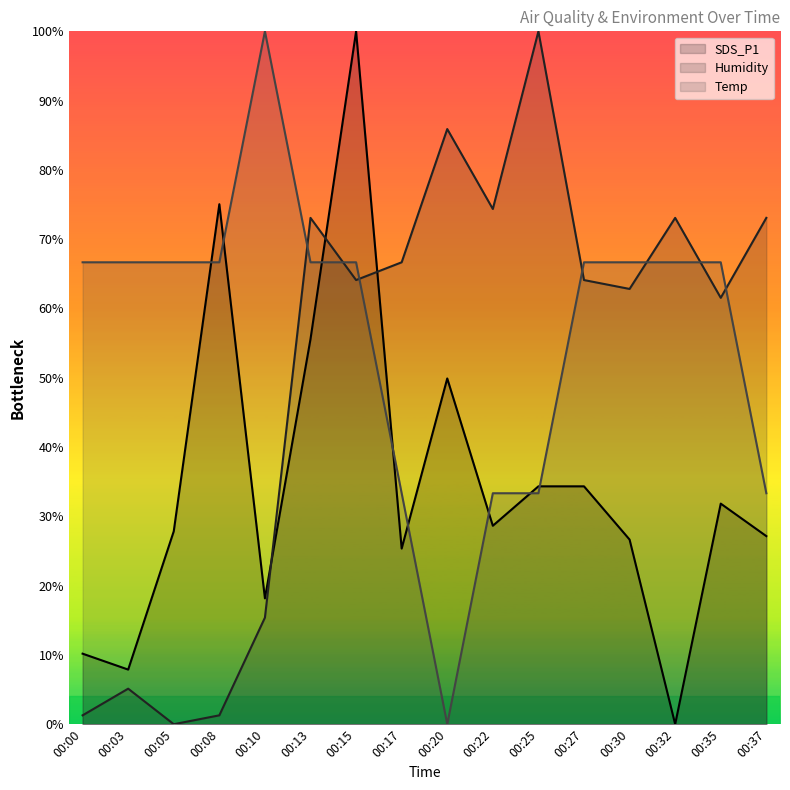

At how many categories does at least one series exceed 49?

16